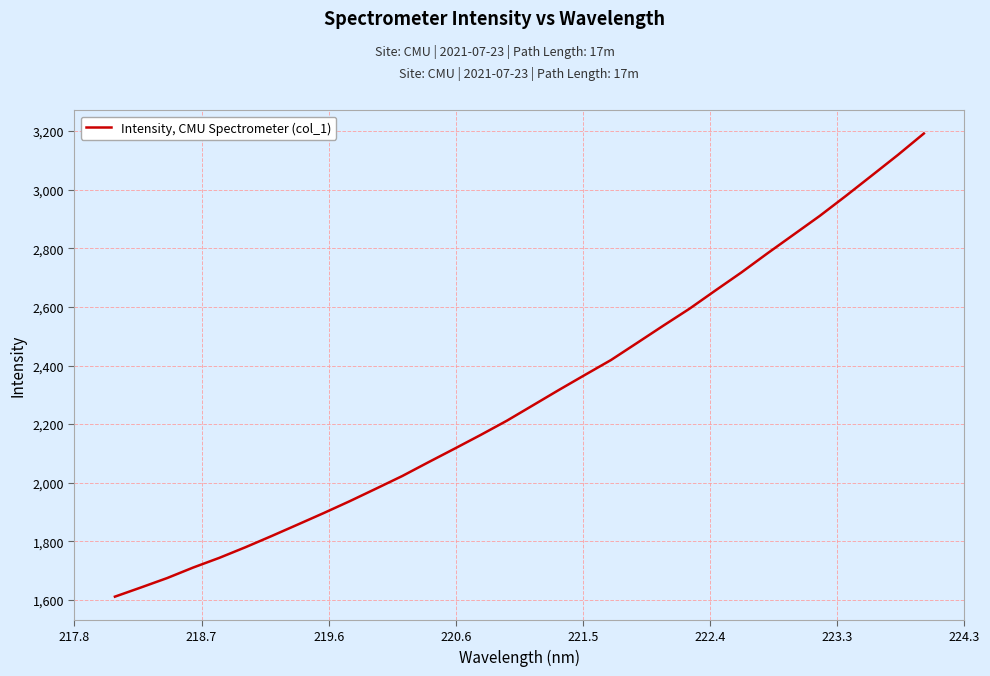

What is the maximum value shown in the chart?

3191.9